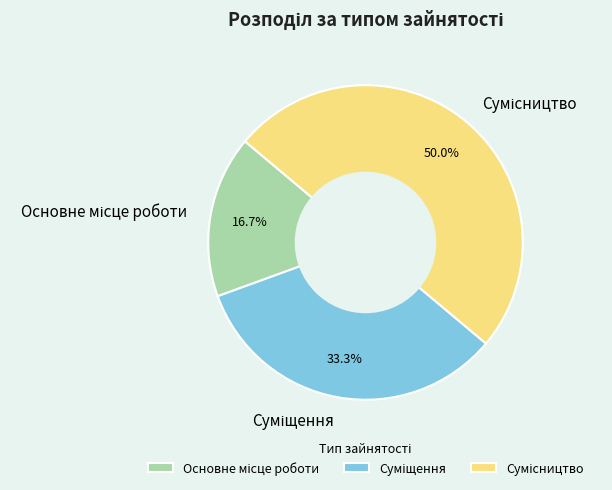

True or false: Основне місце роботи accounts for 23% of the total.

False